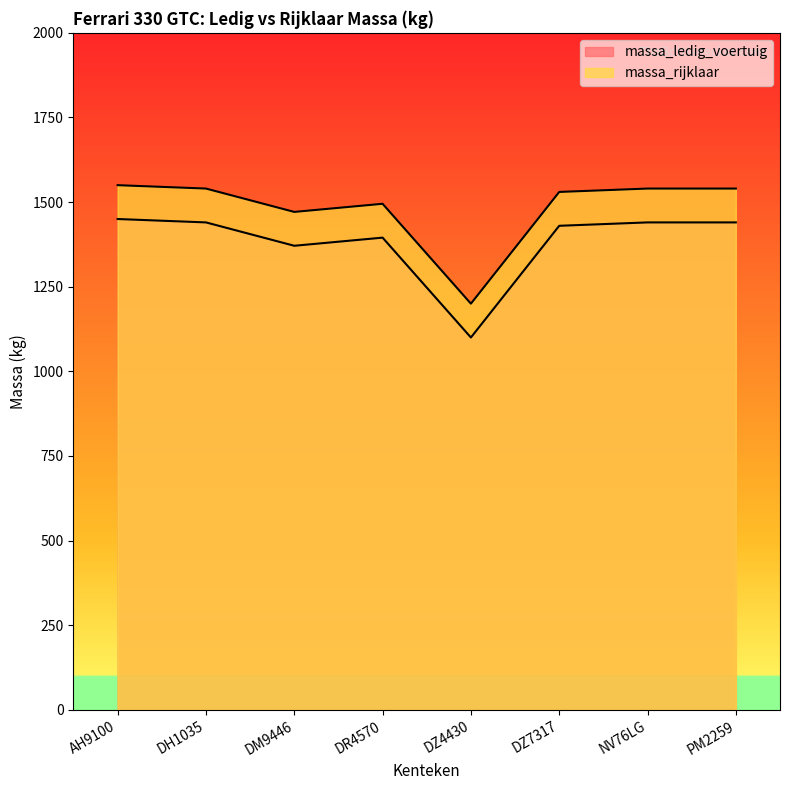

What is the total value across all series at DZ7317?

2960